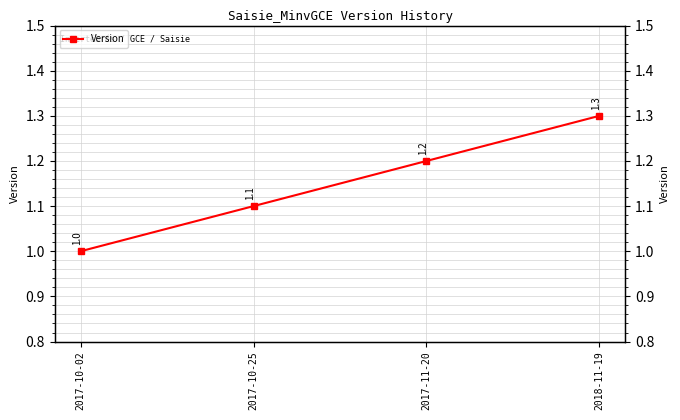

What is the change in value from 2017-10-25 to 2017-11-20?

+0.1